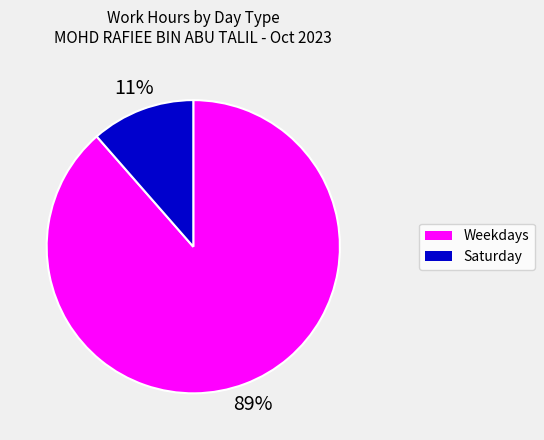

To the nearest percent, what is the average slice percentage?

50%